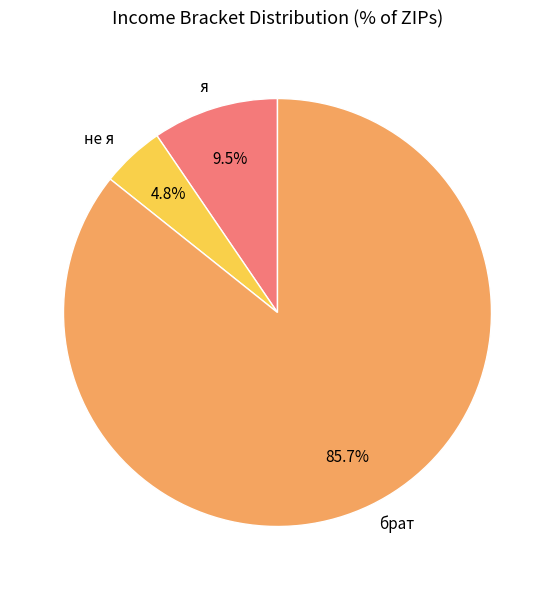

To the nearest percent, what is the average slice percentage?

33%